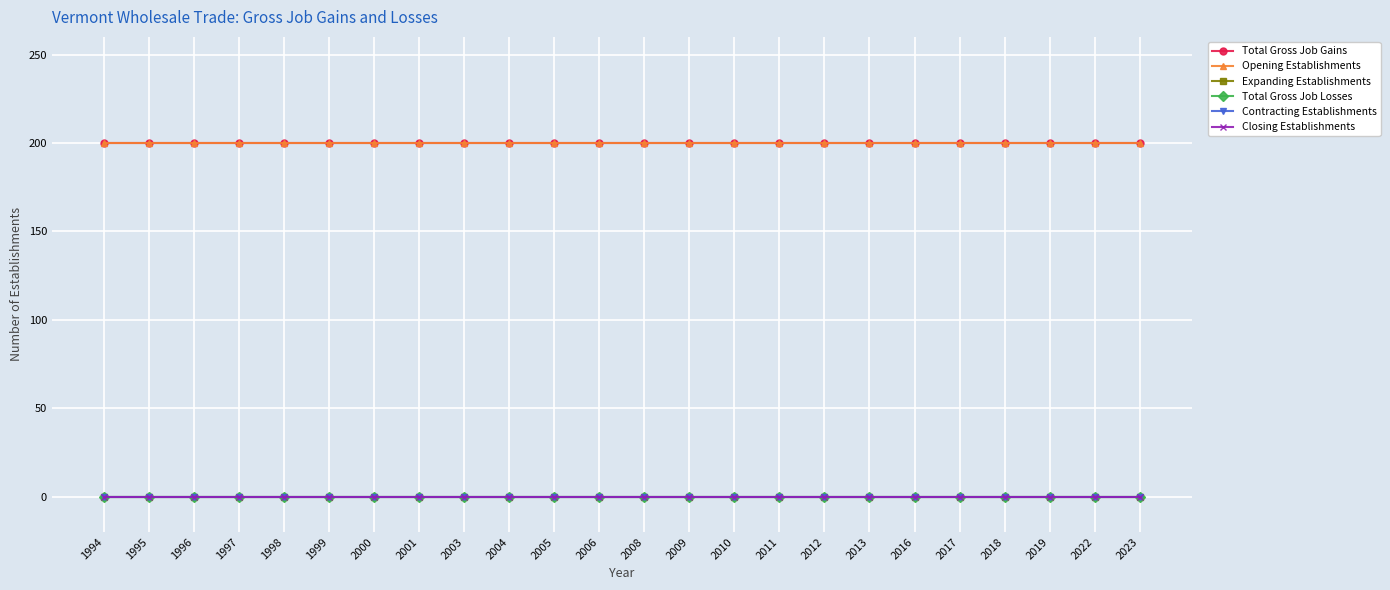

True or false: Total Gross Job Gains and Contracting Establishments intersect in this chart.

False